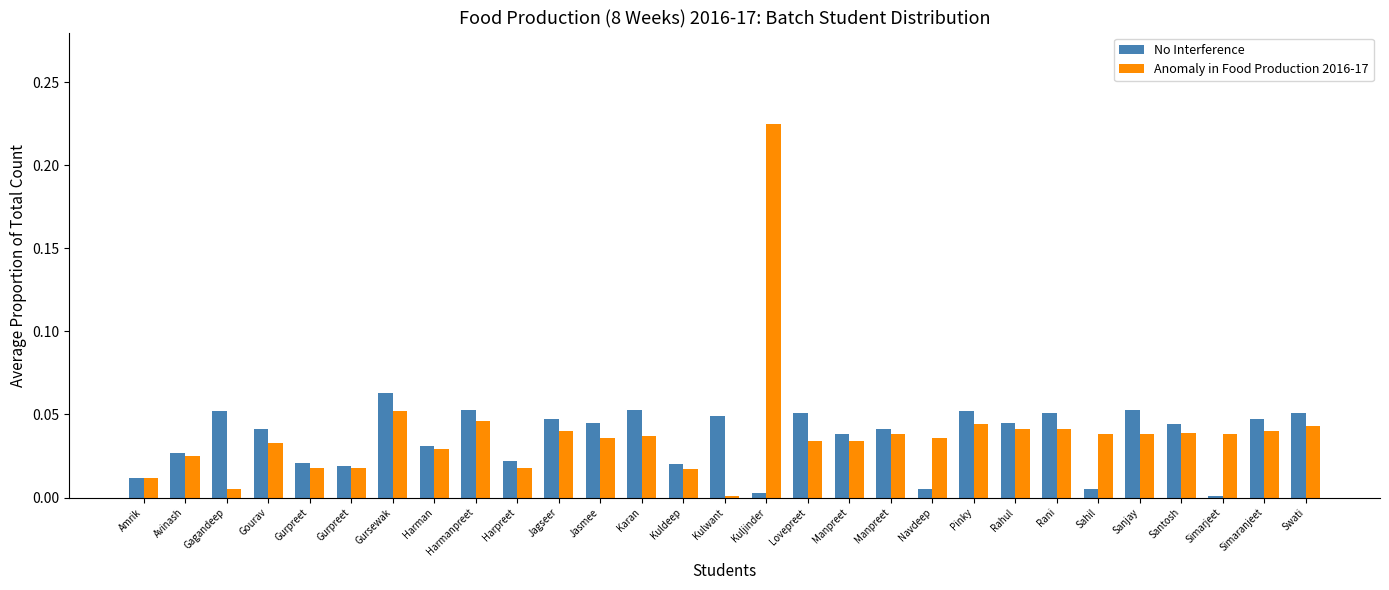

Which series has the largest total across all categories?

Anomaly in Food Production 2016-17